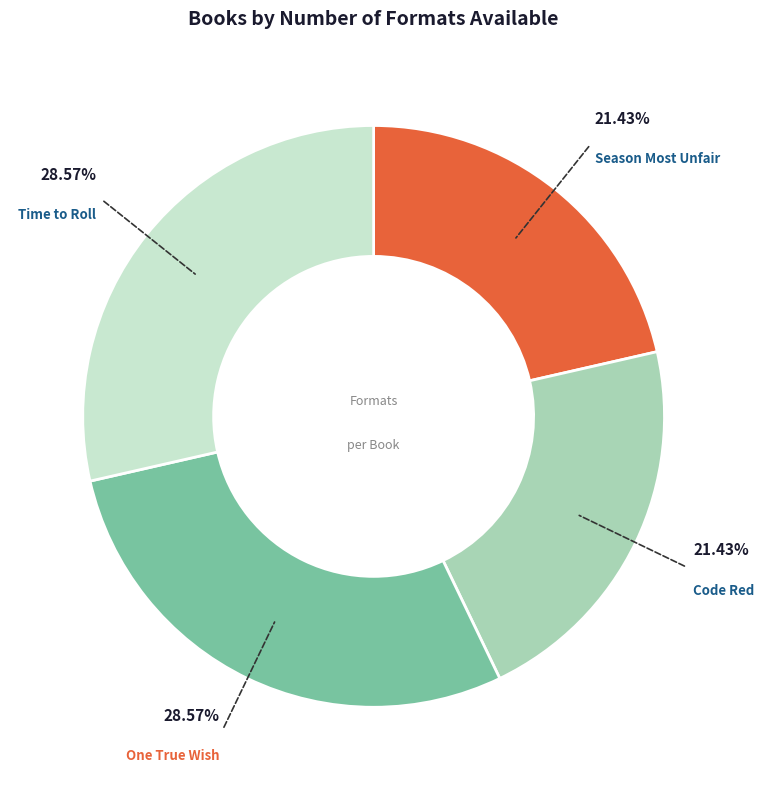

Is there any slice that represents more than half of the pie?

No